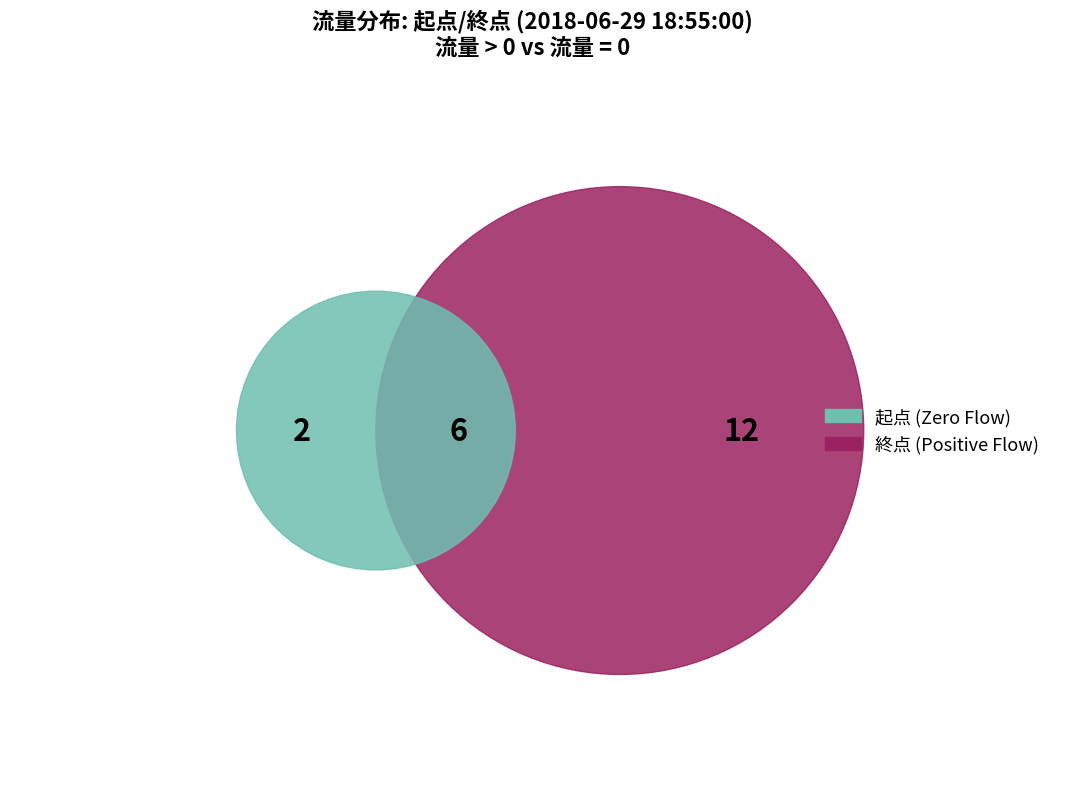

Does 24 account for over 50% of the chart?

No